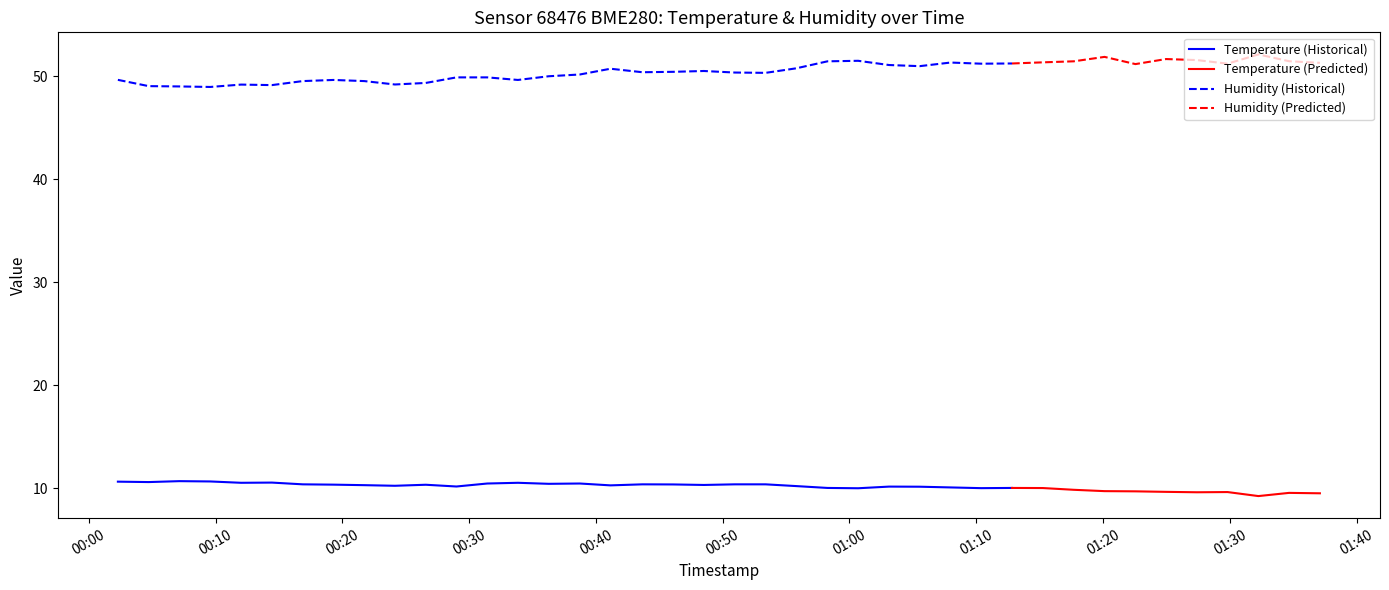

How many interior local peaks does the temperature series have?

10